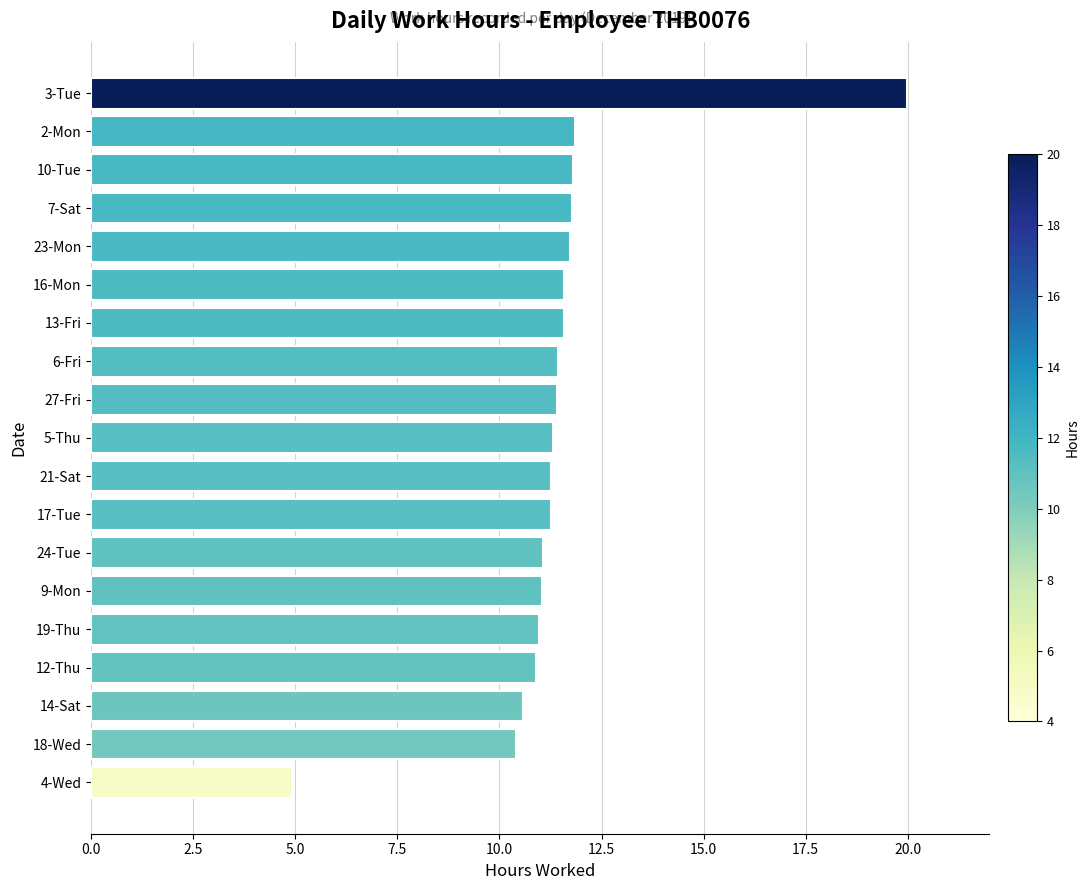

The chart shows a value of 19.4 at 12-Thu. True or false?

False